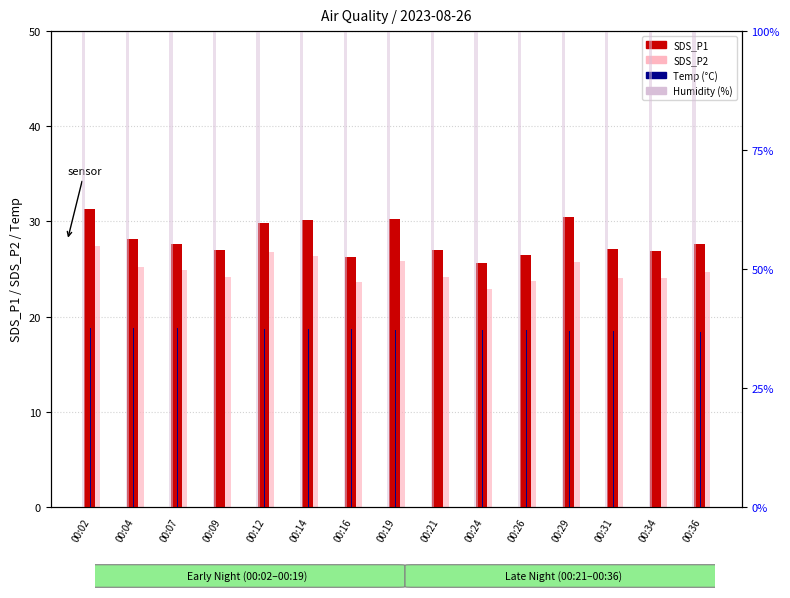

At 00:16, list the series in order from largest to smallest.

Humidity, SDS_P1, SDS_P2, Temp